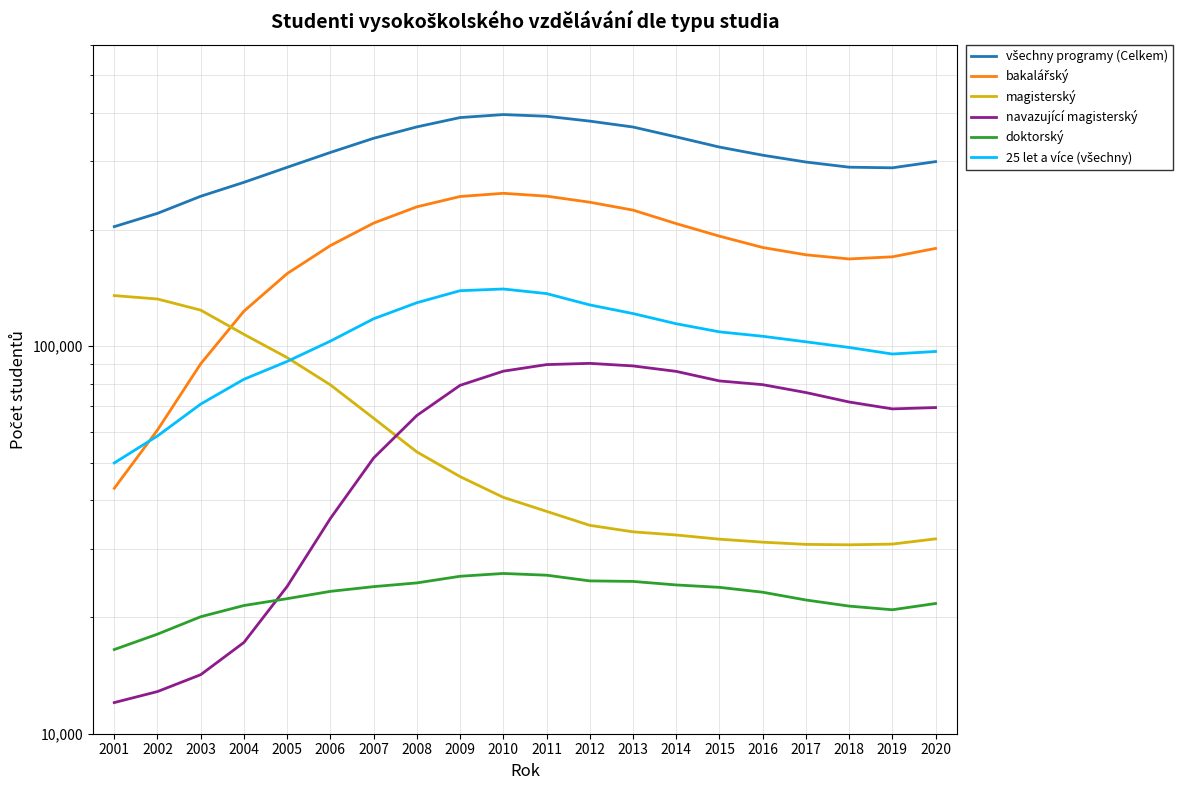

Reading left to right, list all the values displayed in this chart.

všechny programy (Celkem): 203449	220178	243718	264773	289464	316177	343944	368051	388991	395982	392038	380893	367770	346811	326439	311062	298679	289666	288608	299396
bakalářský: 42979	60771	90083	123144	153951	181829	207804	228901	243369	248032	243889	235255	224464	207165	192286	179761	172122	167925	170069	178782
magisterský: 135077	132357	123883	107290	93444	79466	65183	53359	46074	40735	37484	34495	33188	32565	31768	31210	30803	30724	30854	31829
navazující magisterský: 12033	12847	14202	17202	23997	35936	51461	66252	79247	86202	89639	90301	88933	86096	81350	79568	75927	71781	68896	69447
doktorský: 16491	18070	20041	21422	22310	23300	23963	24500	25485	25914	25648	24795	24717	24205	23863	23181	22135	21347	20887	21679
25 let a více (všechny): 49973	58663	70892	82159	91349	103060	117693	129469	139062	140473	136695	127796	121401	114268	108893	106073	102635	99248	95455	96907